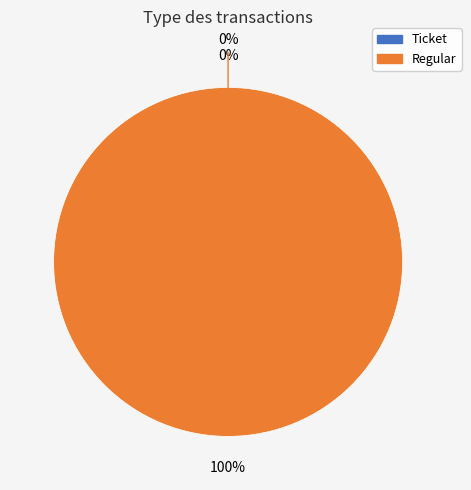

How many slices are in this pie chart?

2